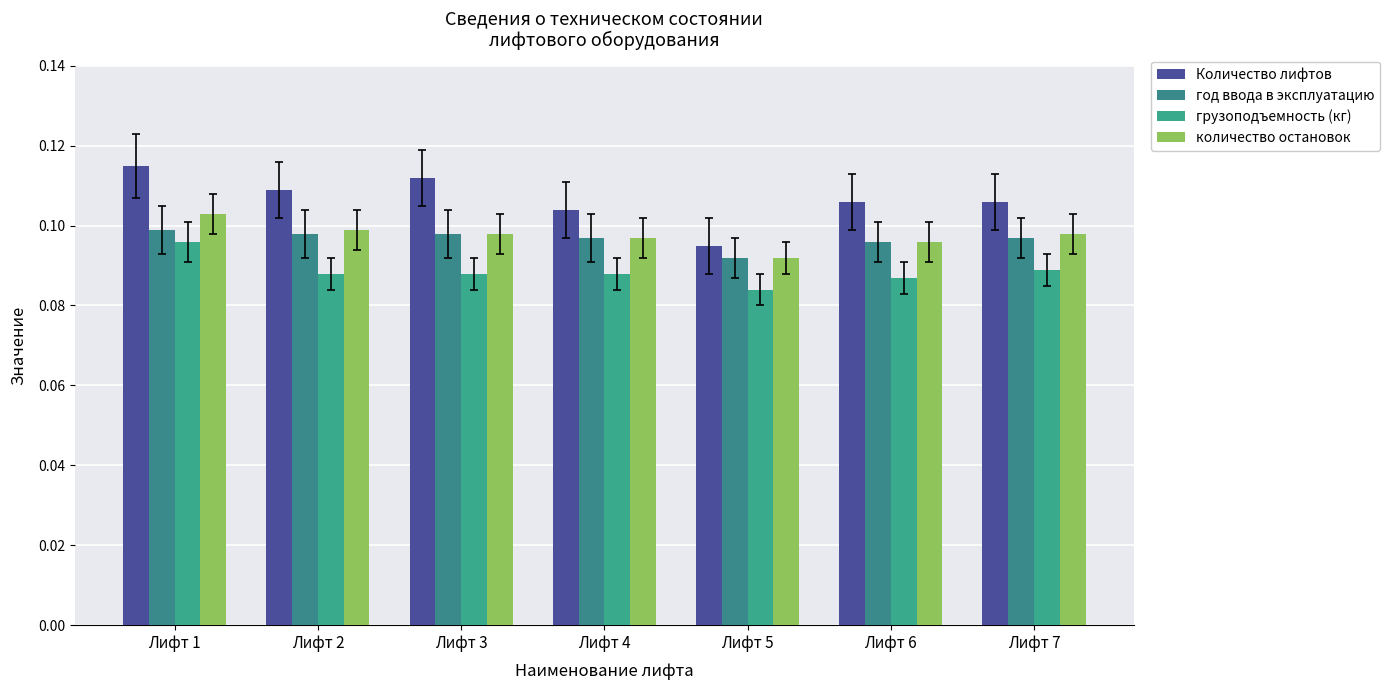

Rank the series by their maximum value, from highest to lowest.

Количество лифтов, количество остановок, год ввода в эксплуатацию, грузоподъемность (кг)